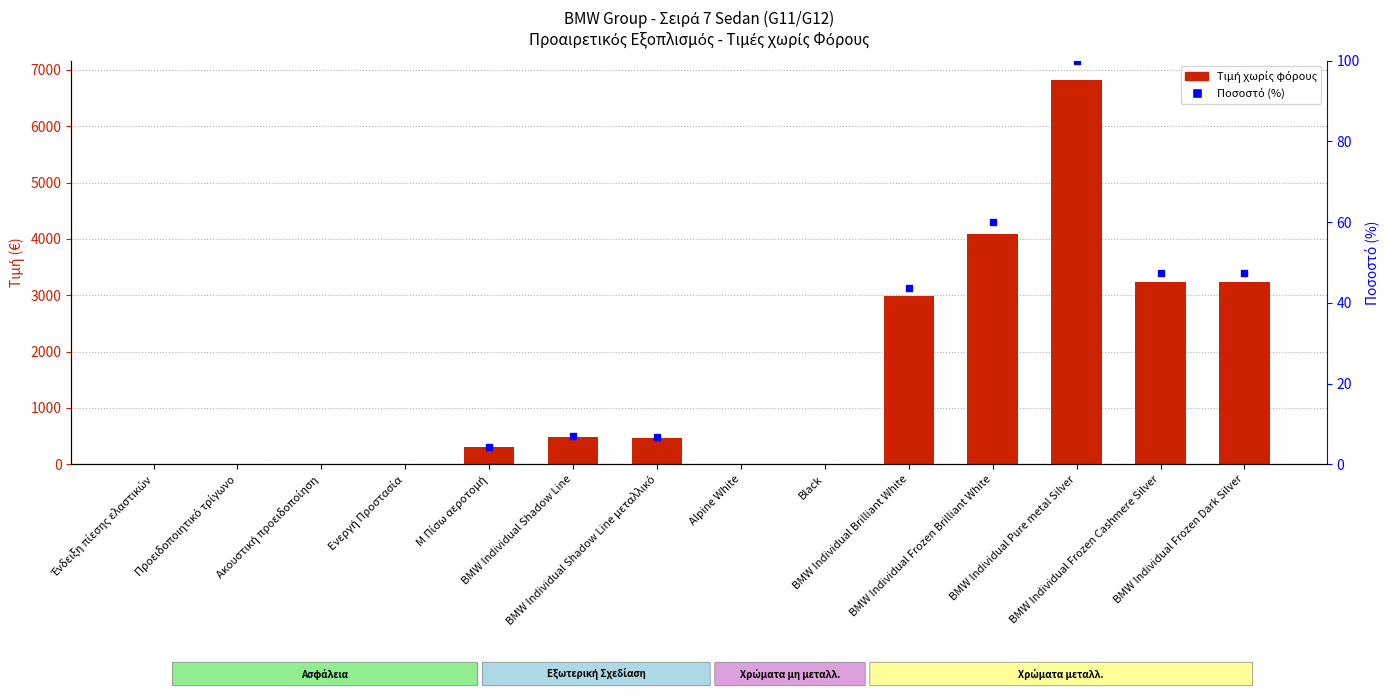

Which label corresponds to the largest value in the chart?

BMW Individual Pure metal Silver